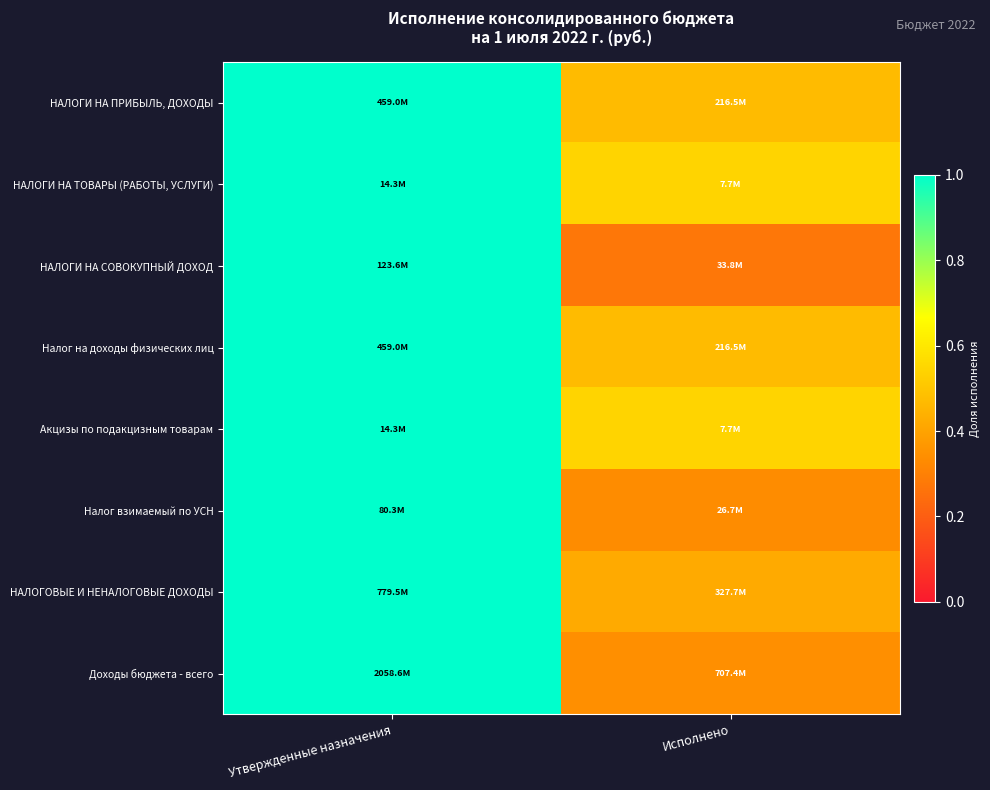

At which category is the sum across all series the highest?

Утвержденные назначения